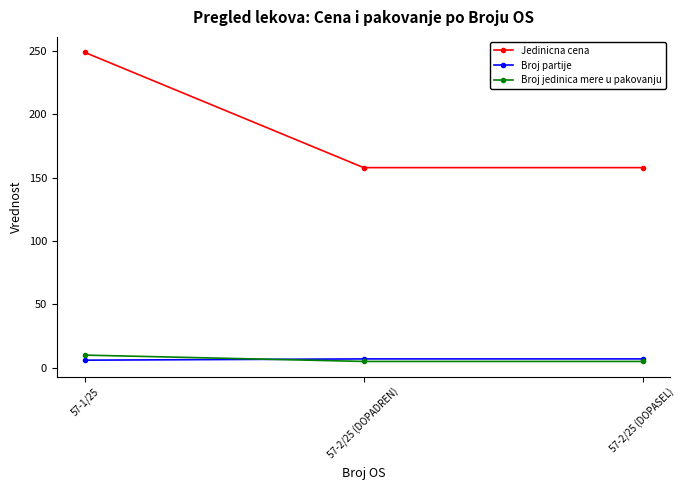

True or false: Jedinicna cena has a value of 83 at 57-2/25 (DOPASEL).

False